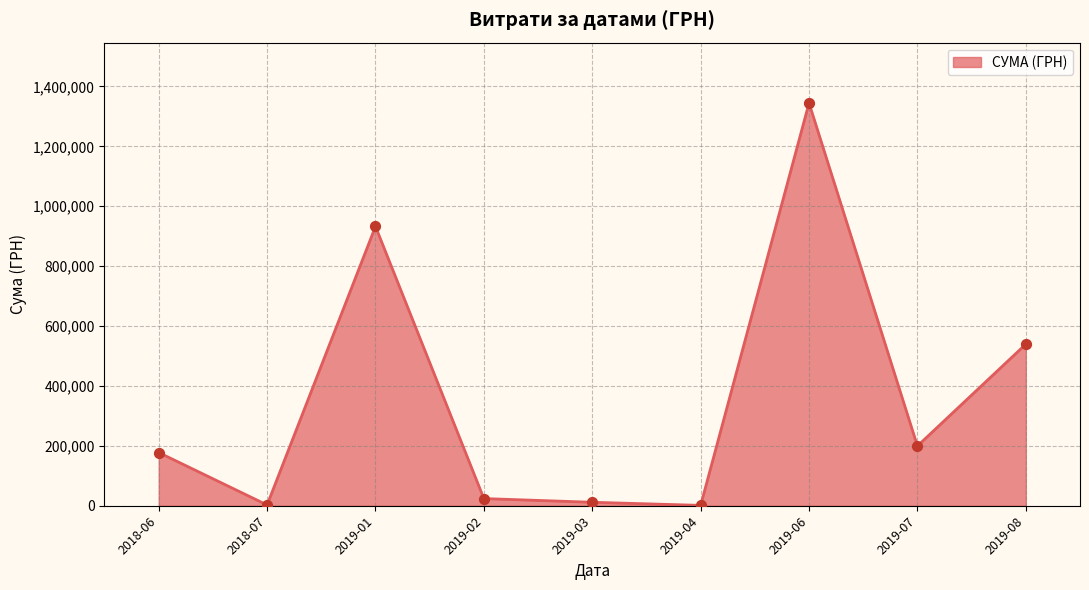

What is the change in value from 2019-01 to 2019-06?

+412061.5